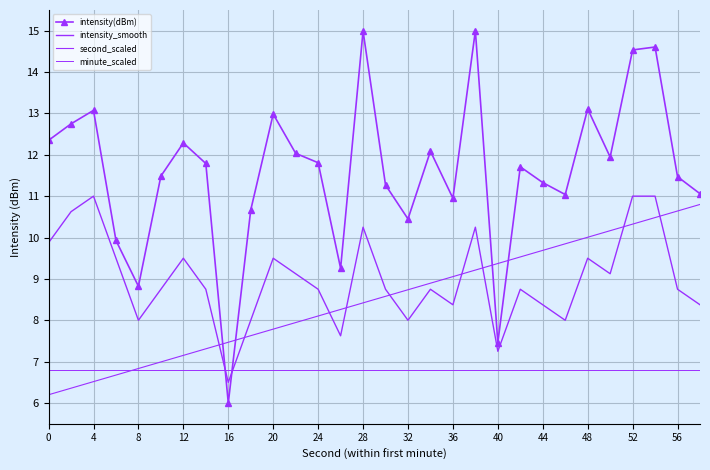

What is the label of the 15th point from the left?

28